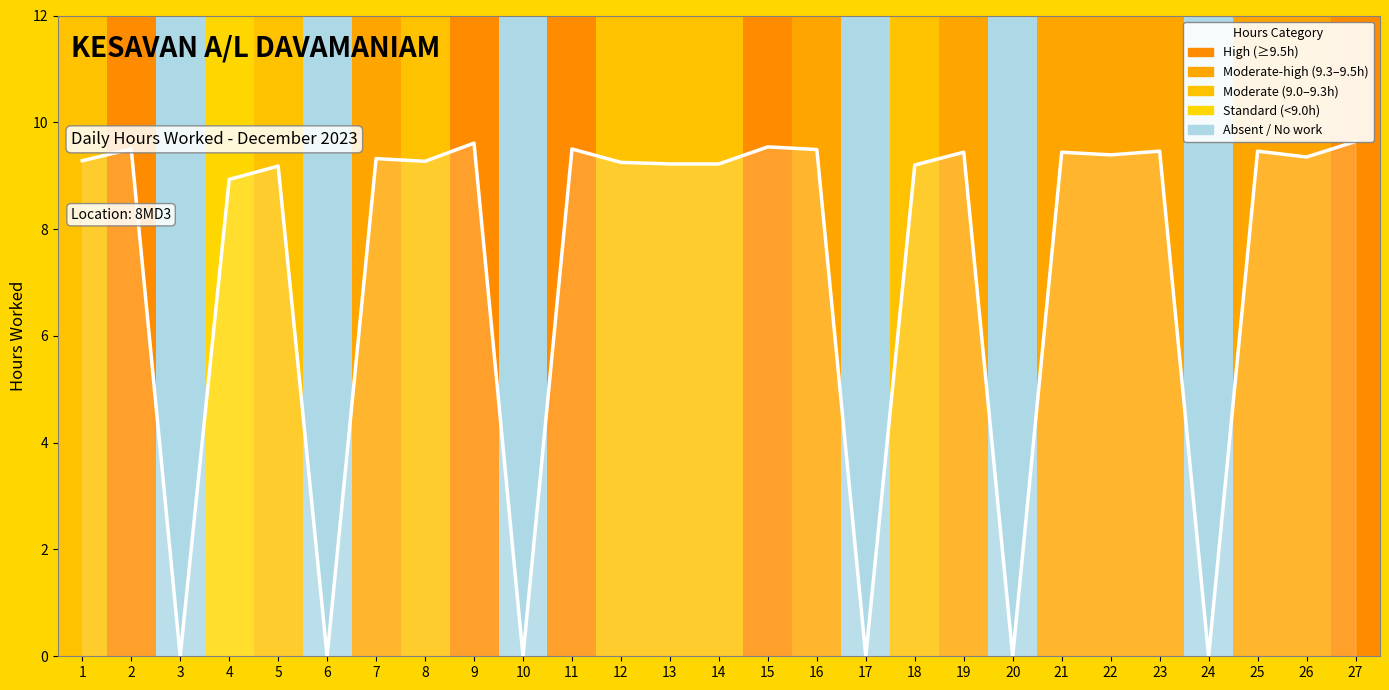

Reading left to right, transcribe all the data shown in this chart.

1=9.3	2=9.5	3=0.0	4=8.9	5=9.2	6=0.0	7=9.3	8=9.3	9=9.6	10=0.0	11=9.5	12=9.2	13=9.2	14=9.2	15=9.5	16=9.5	17=0.0	18=9.2	19=9.4	20=0.0	21=9.4	22=9.4	23=9.5	24=0.0	25=9.5	26=9.3	27=9.6